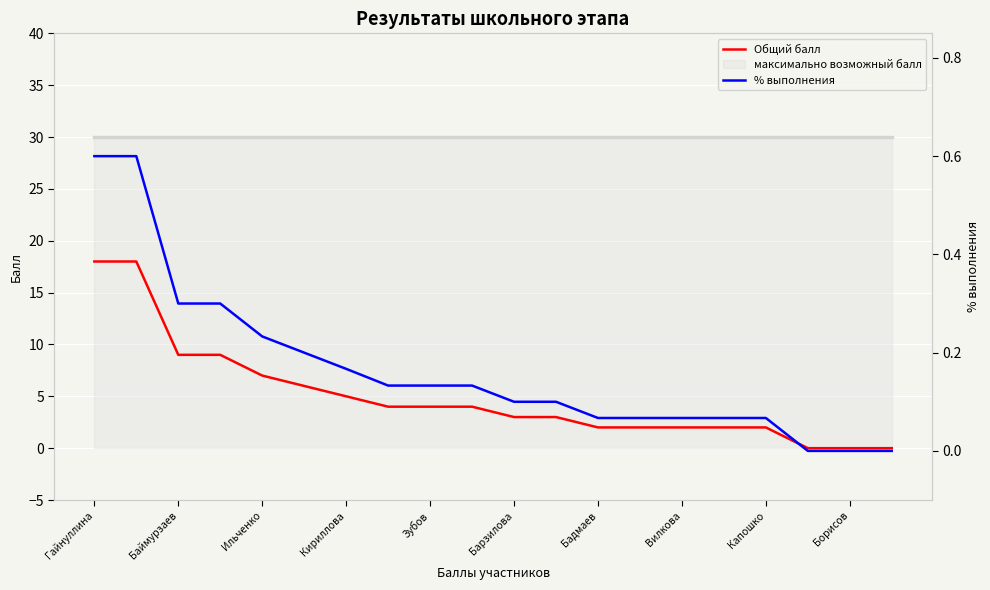

What is the value of the % выполнения point at the 15th from the left?

0.1